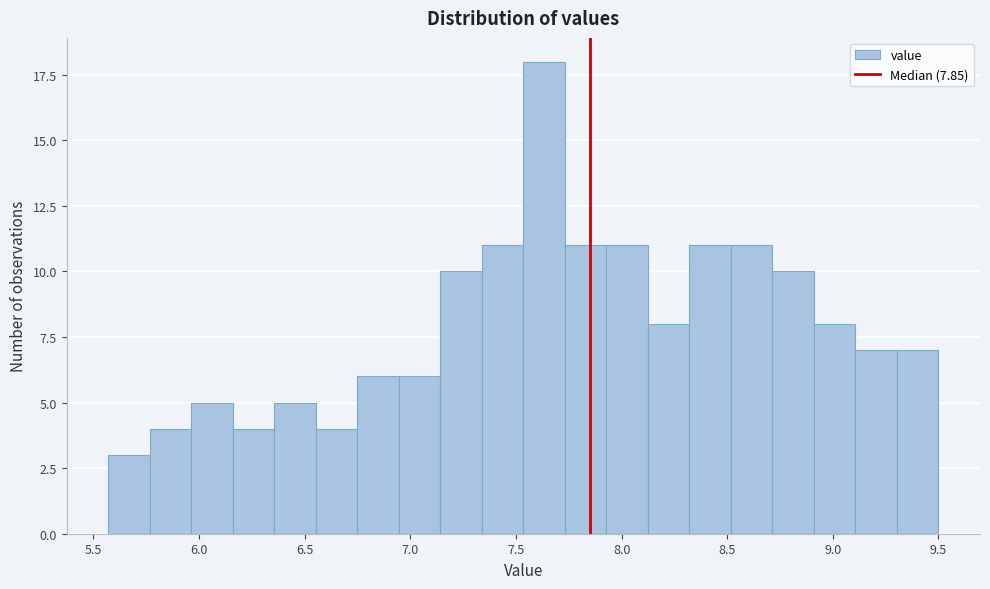

Read against the x-axis, roughly where is the centre of the tallest bar?

7.65